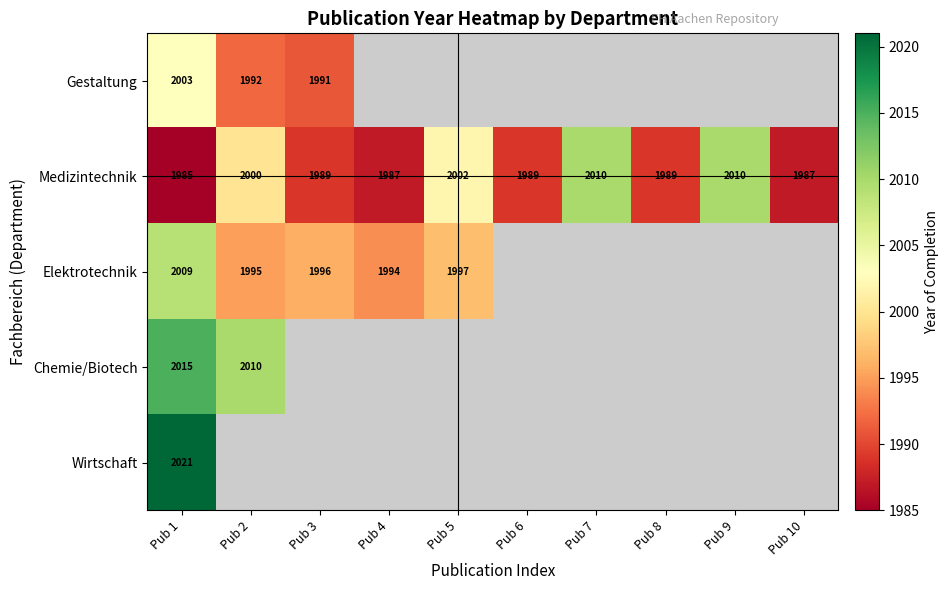

What is the smallest value displayed?

1985.0